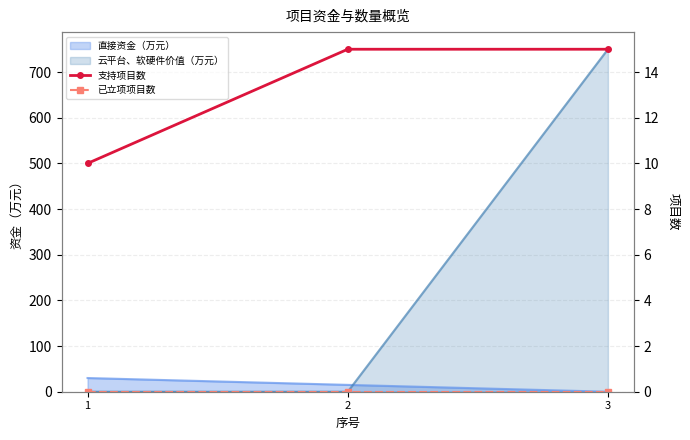

What is the sum of all 支持项目数 values?

40